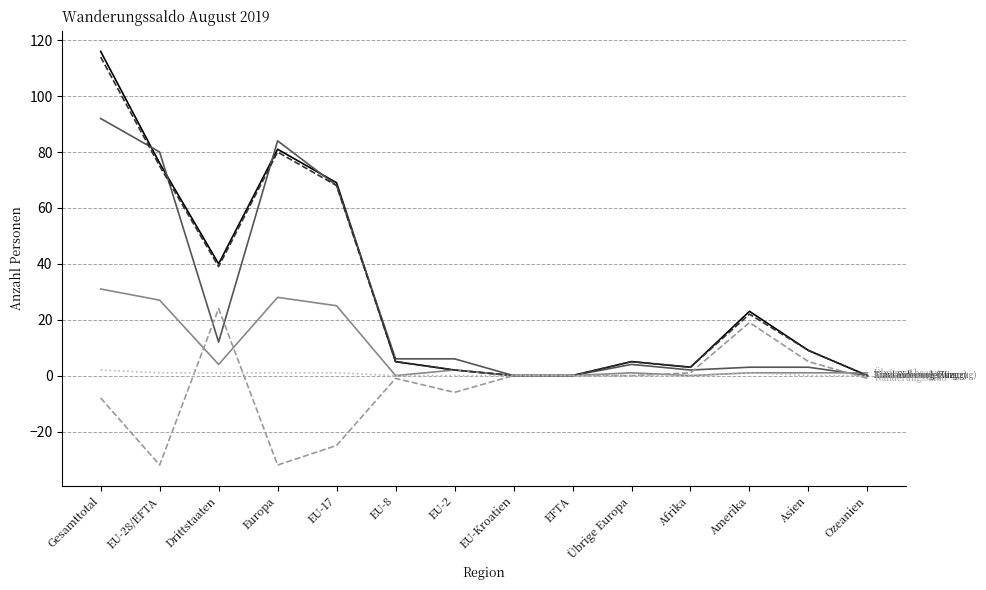

At which category is the sum across all series the highest?

Gesamttotal